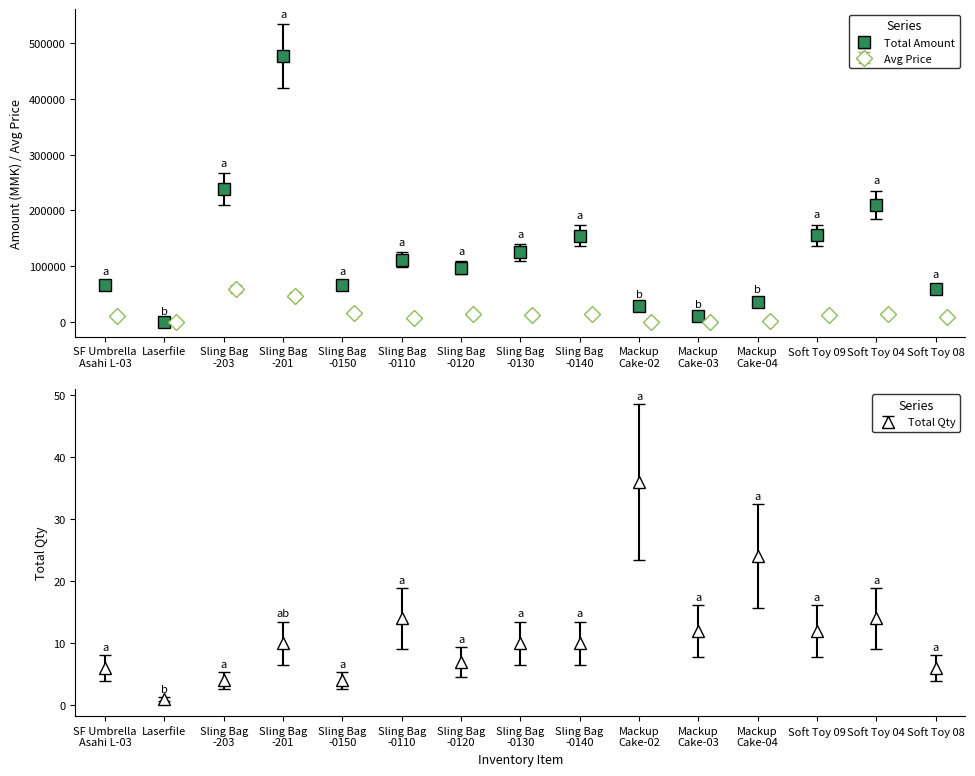

How many values in the Avg Price series exceed 12500?

7